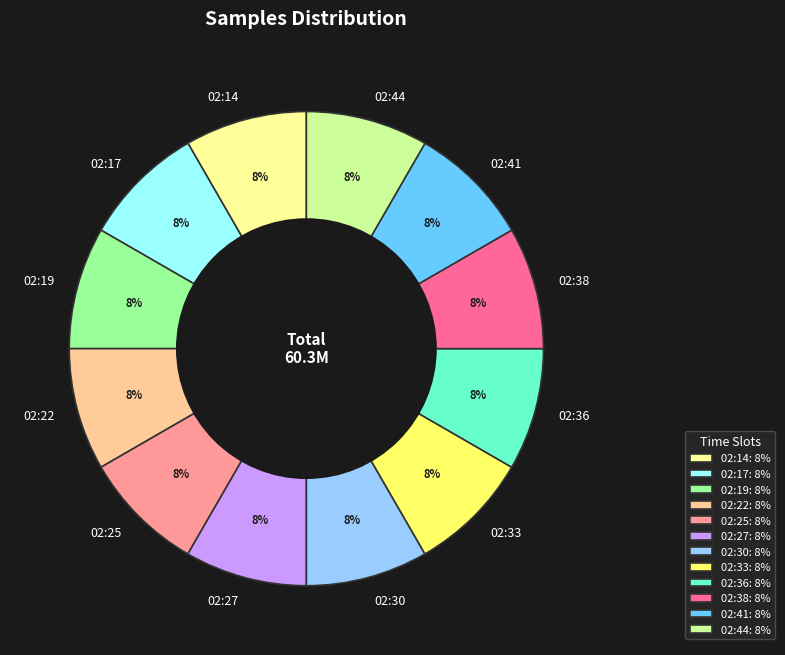

The 02:27 slice represents 17% of the pie. True or false?

False